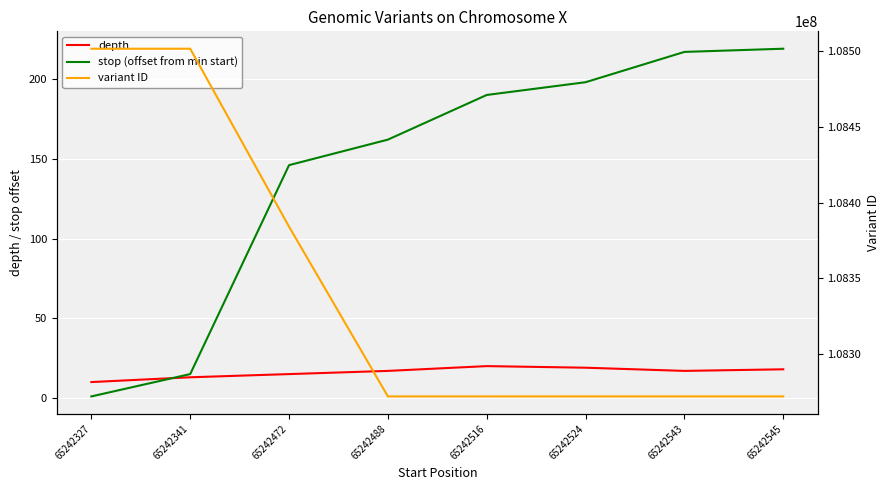

The variant ID series shows 42849452 at 65242472. True or false?

False